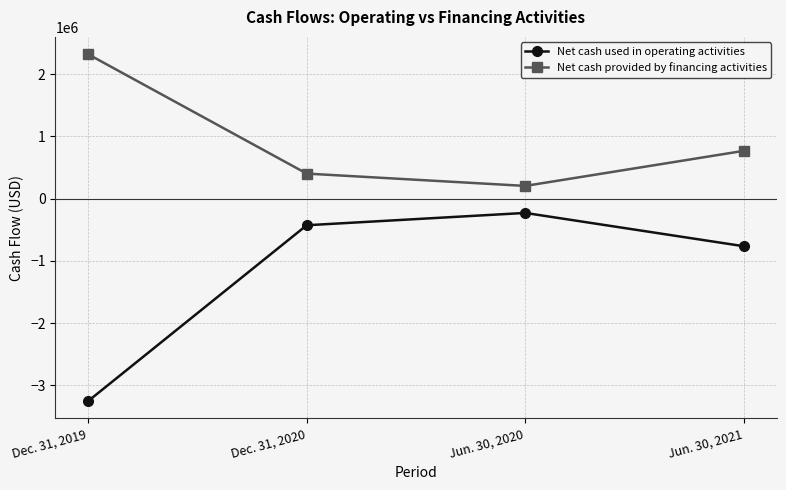

List the series in order of their peak value, highest first.

Net cash provided by financing activities, Net cash used in operating activities